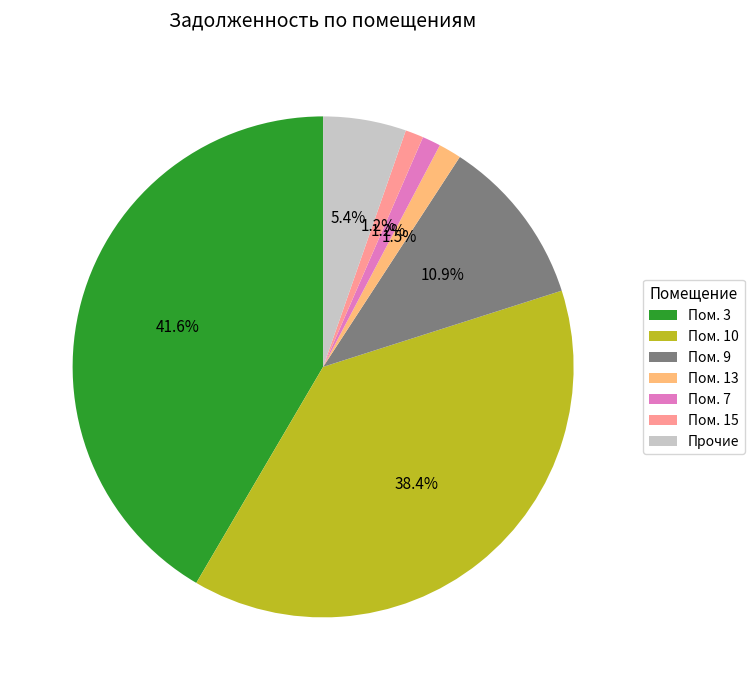

Which category has the biggest portion of the pie?

Пом. 3